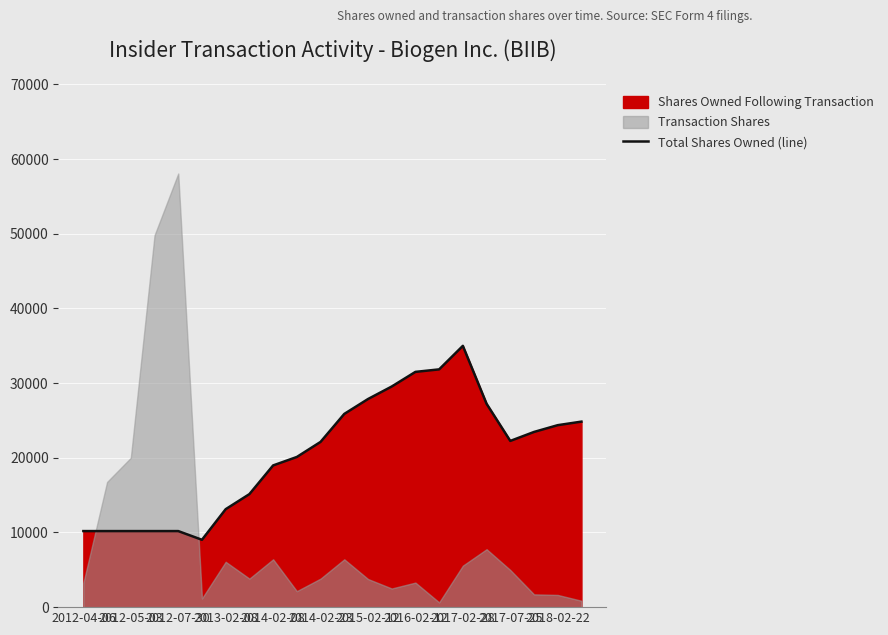

Reading left to right, extract all data points from this chart.

10185	10185	10185	10185	10185	9020	13117	15135	18977	20109	22127	25874	27867	29543	31504	31840	34990	27232	22258	23460	24368	24844